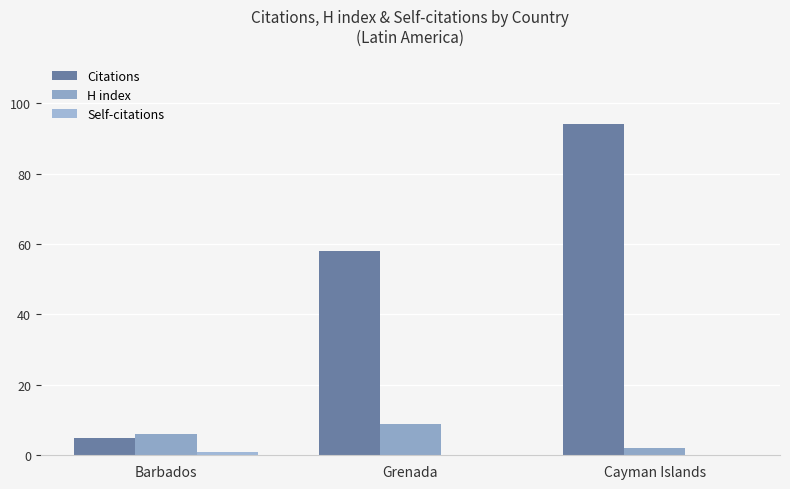

What is the total value across all series at Grenada?

67